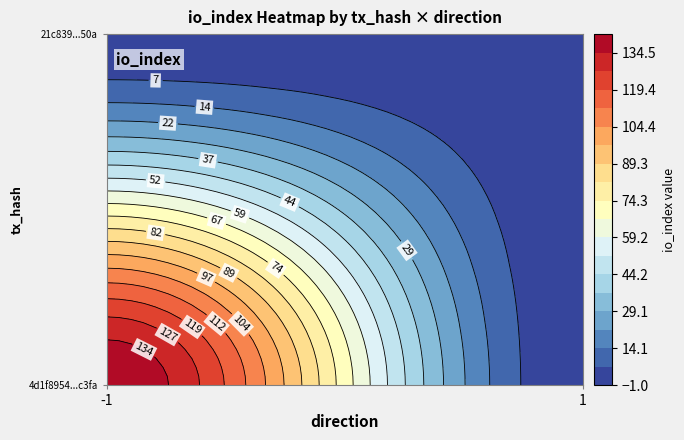

Count the 4d1f8954ec16dff10a2257a3c4024310b81c3fa values in the range 0 to 141.

2